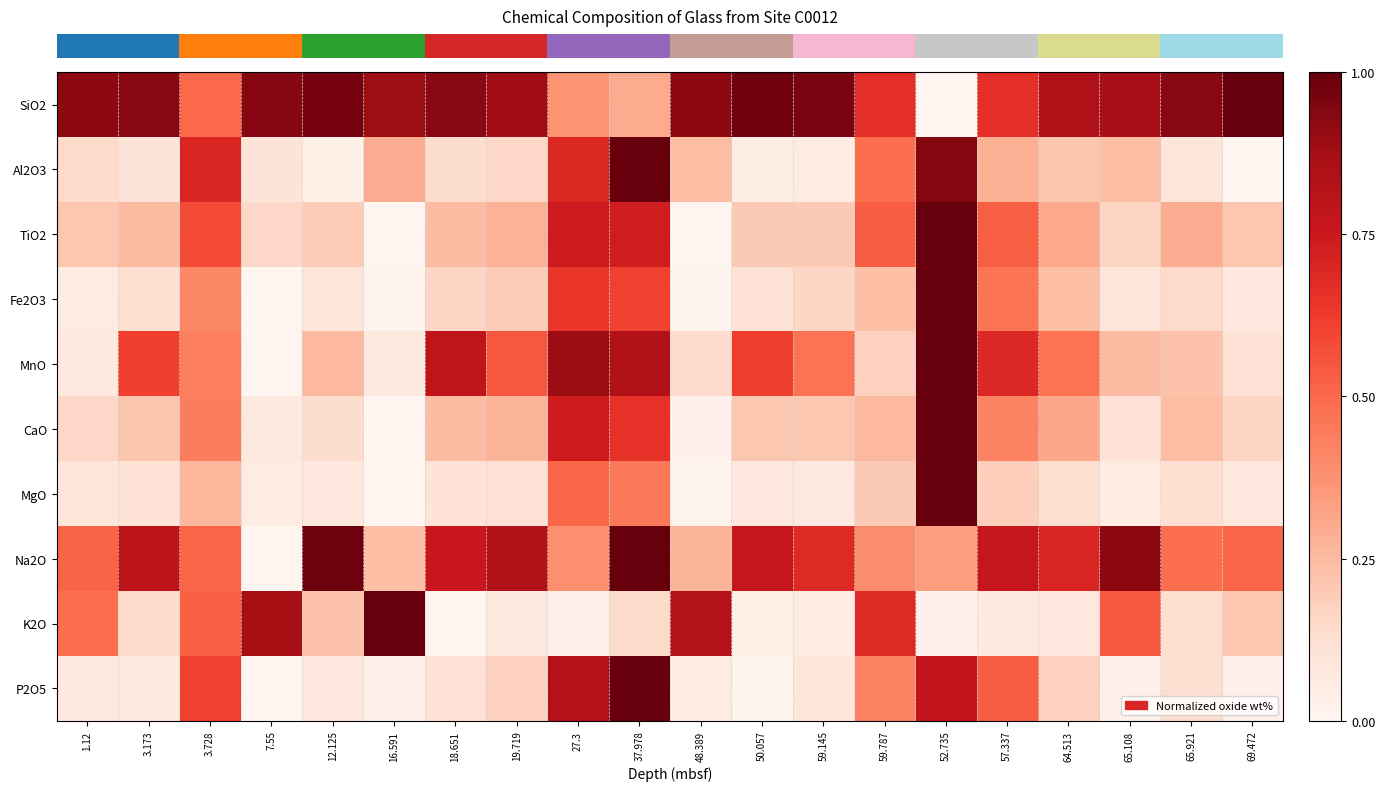

What is the total value across all series at 19.719?

3.5